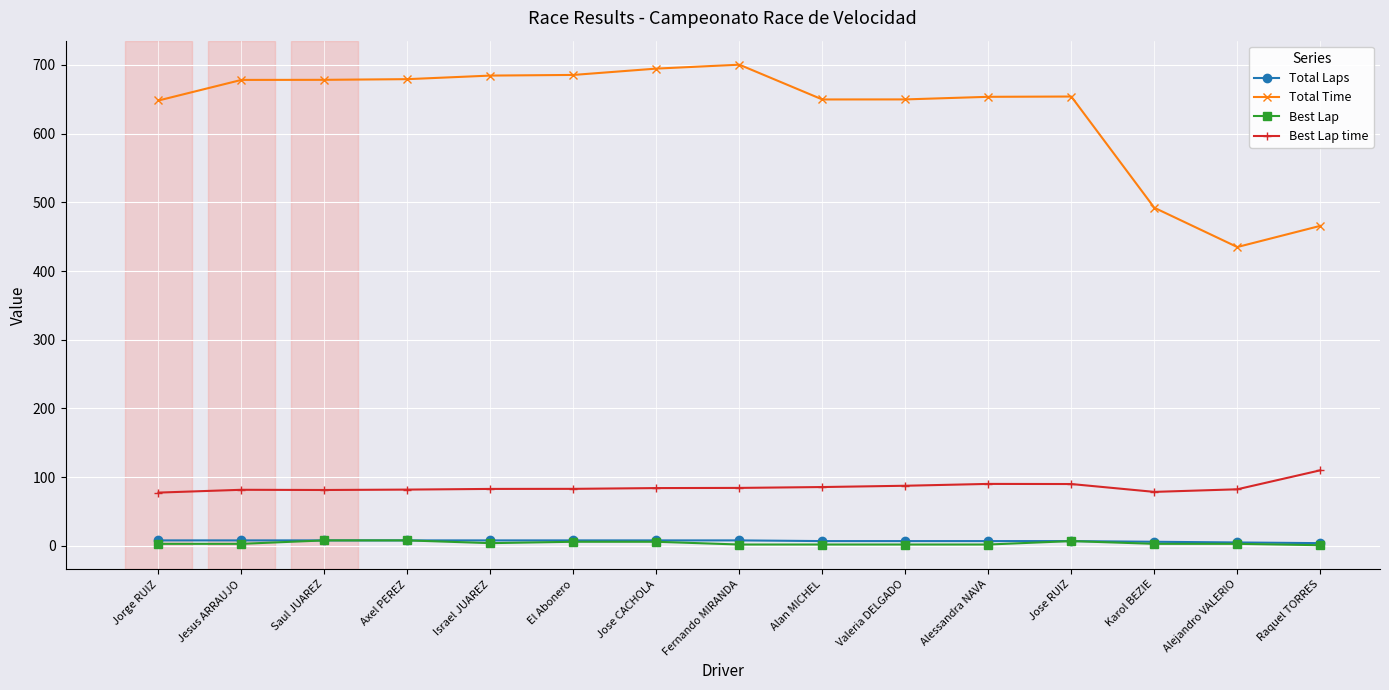

What is the label of the 12th point from the right?

Axel PEREZ